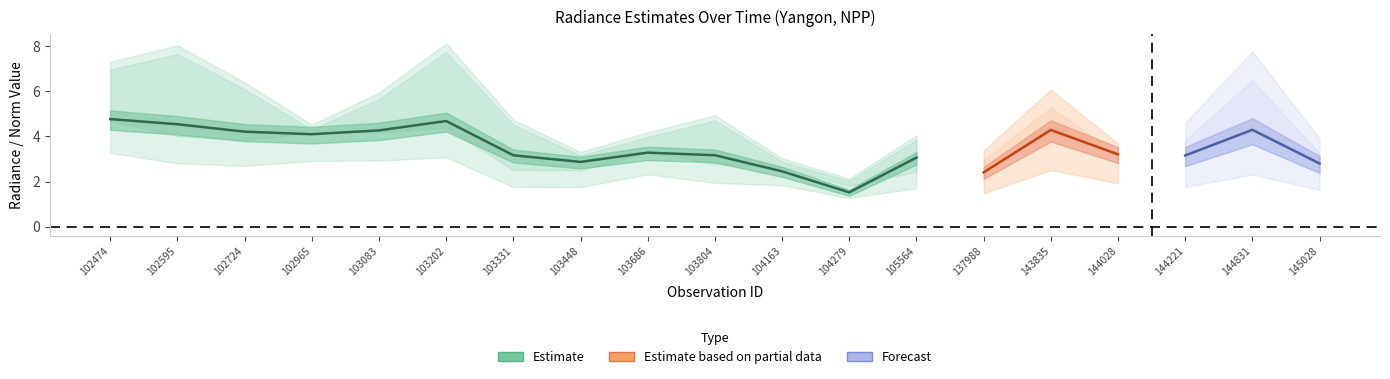

What is the greatest value displayed?

7.7